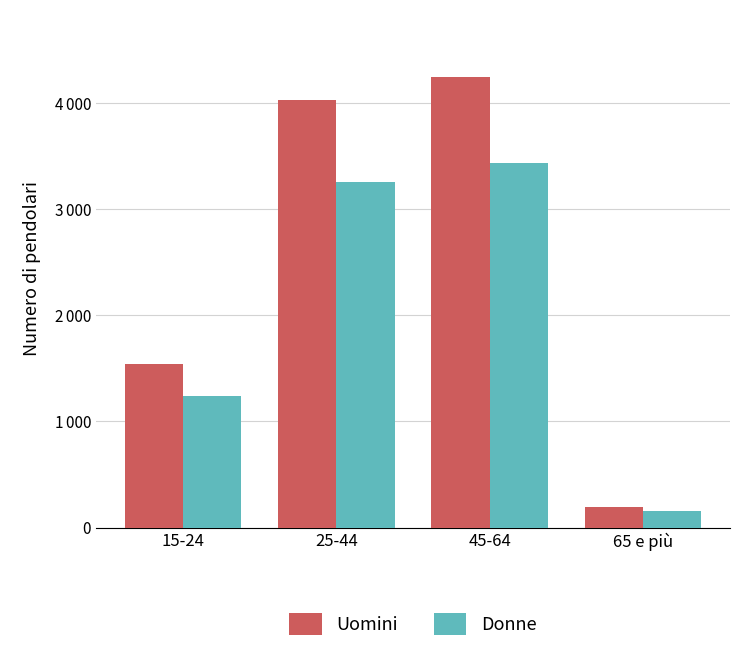

Is it true that Donne equals 4608.8 at 25-44?

False